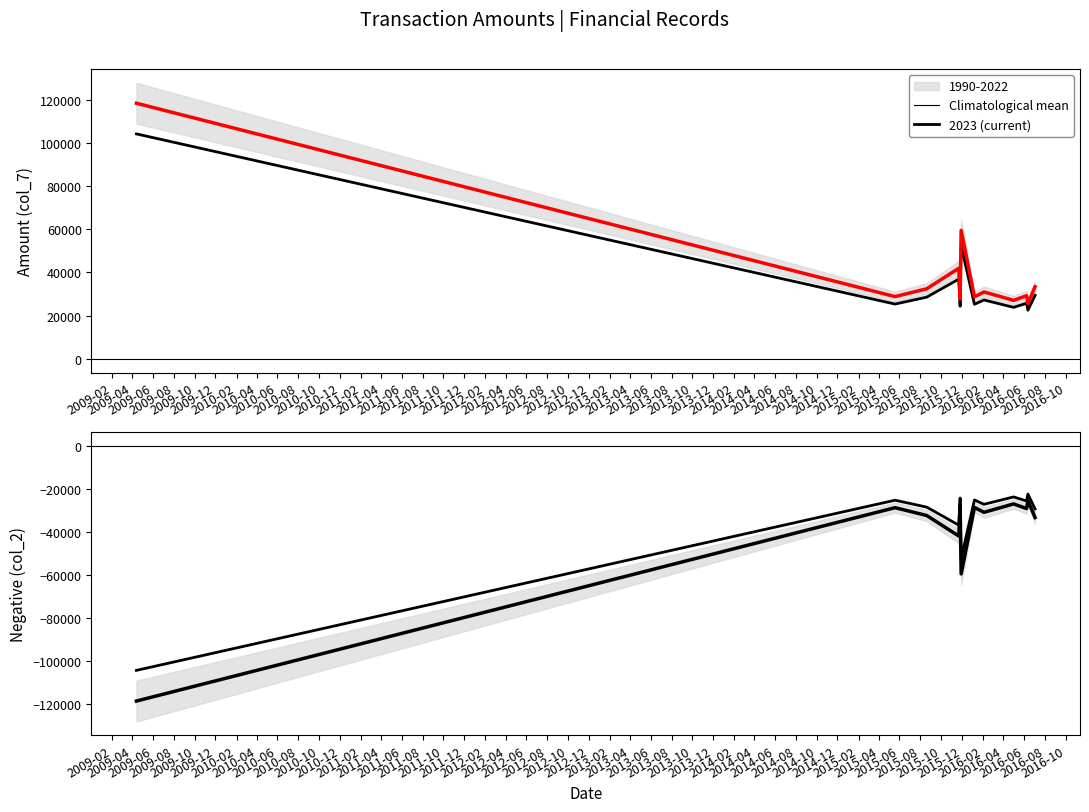

Is the value of Amount (col_7) at 2010-02 greater than the value of Climatological mean at 2010-08?

Yes